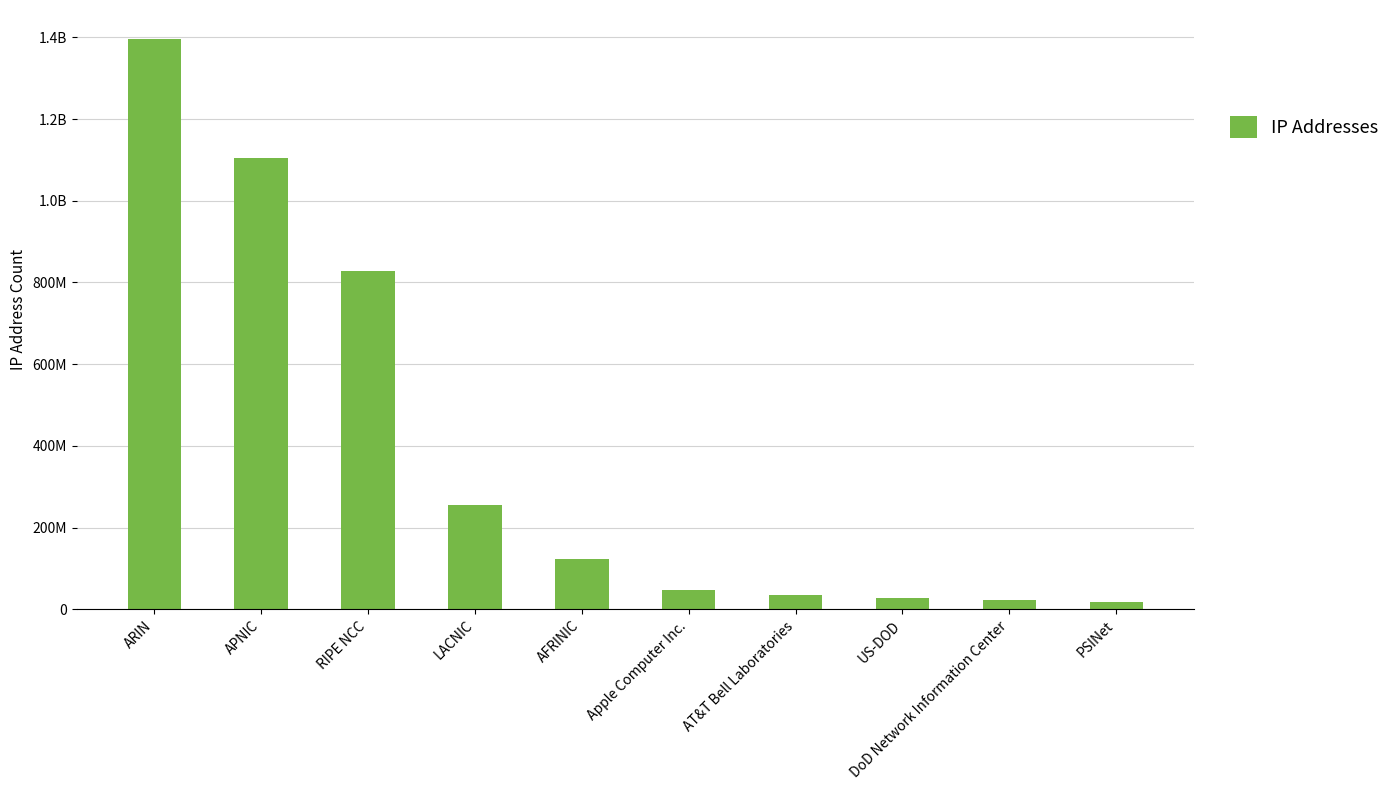

Are the bars horizontal?

No